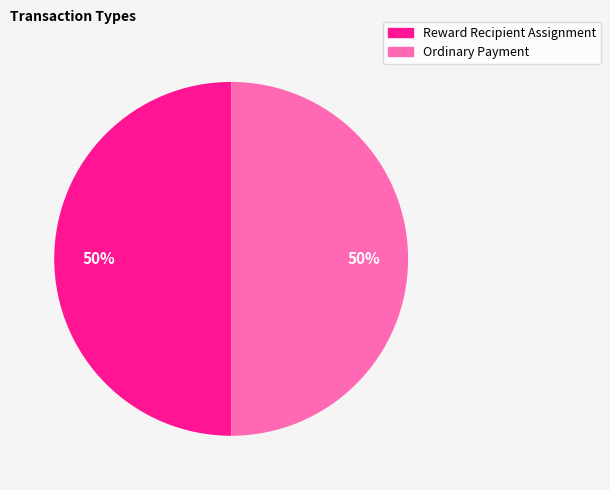

To the nearest percent, what is the combined percentage of Ordinary Payment and Reward Recipient Assignment?

100%